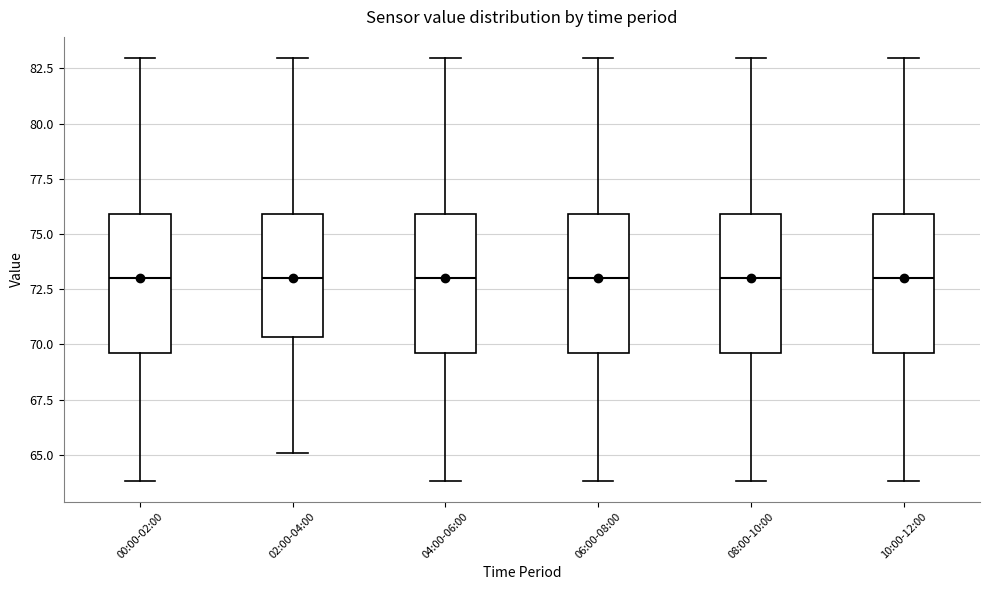

Reading left to right, read every box against the y-axis: the position of its median line, the range the box covers, and the ends of its whiskers. The values are not printed on the chart, so give them approximately, as read against the axis.

00:00-02:00: median 73.0, box 69.5 to 76.0, whiskers 64.0 to 83.0
02:00-04:00: median 73.0, box 70.5 to 76.0, whiskers 65.0 to 83.0
04:00-06:00: median 73.0, box 69.5 to 76.0, whiskers 64.0 to 83.0
06:00-08:00: median 73.0, box 69.5 to 76.0, whiskers 64.0 to 83.0
08:00-10:00: median 73.0, box 69.5 to 76.0, whiskers 64.0 to 83.0
10:00-12:00: median 73.0, box 69.5 to 76.0, whiskers 64.0 to 83.0